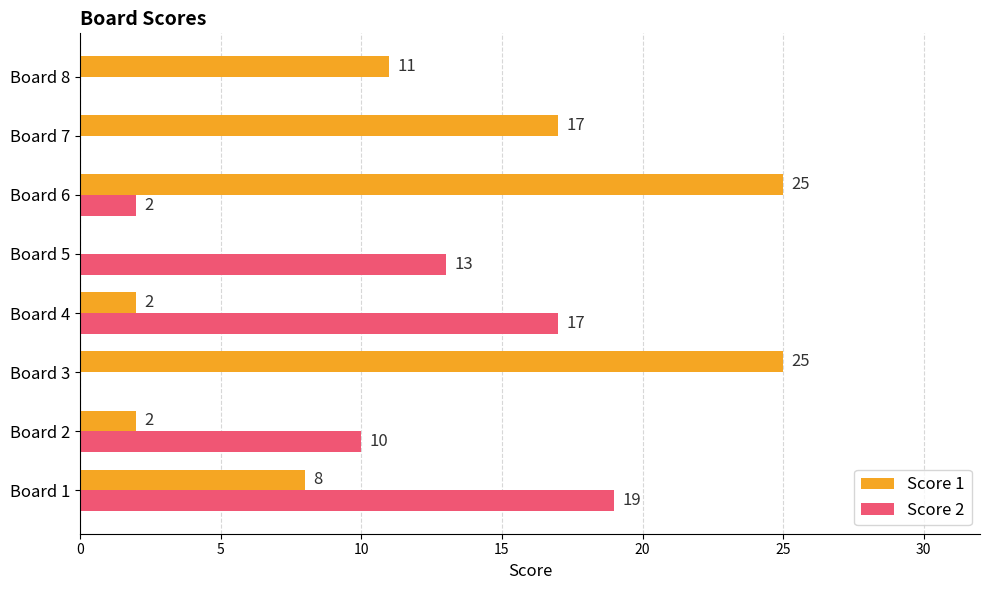

What is the sum of all Score 2 values?

61